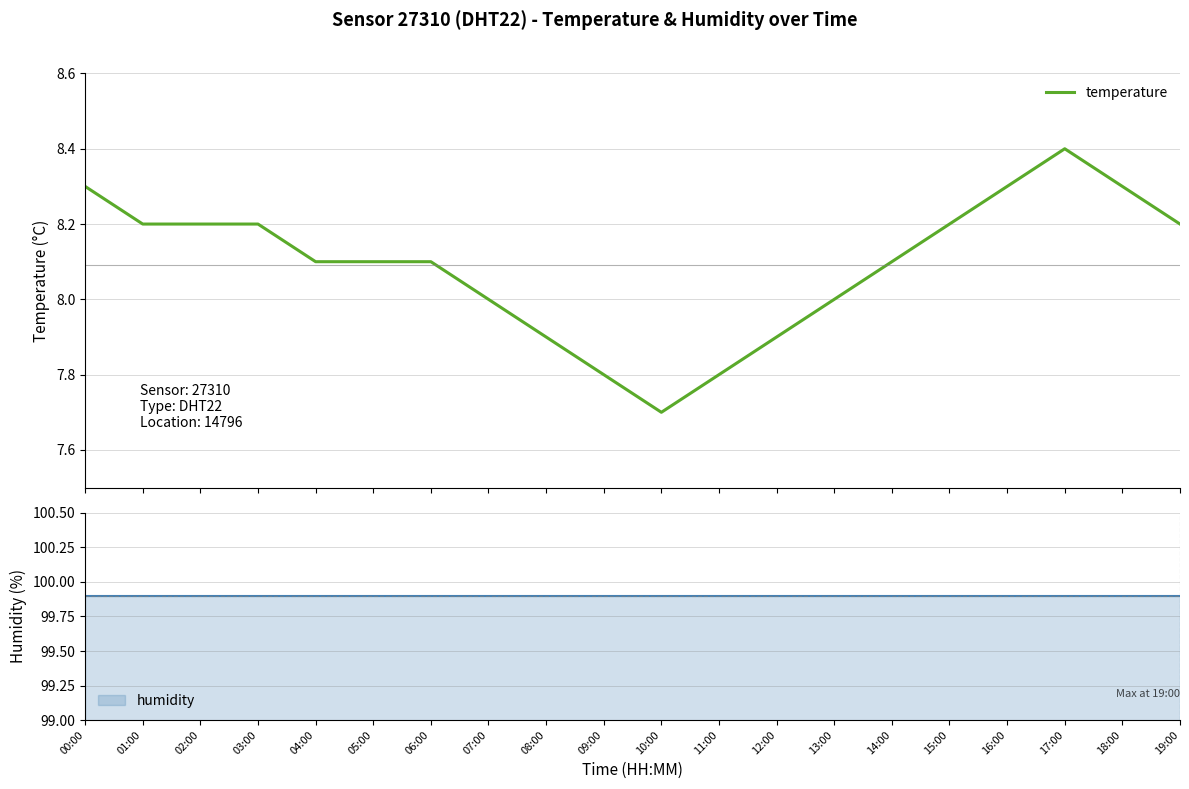

What is the difference between the values at 11:00 and 02:00?

0.4